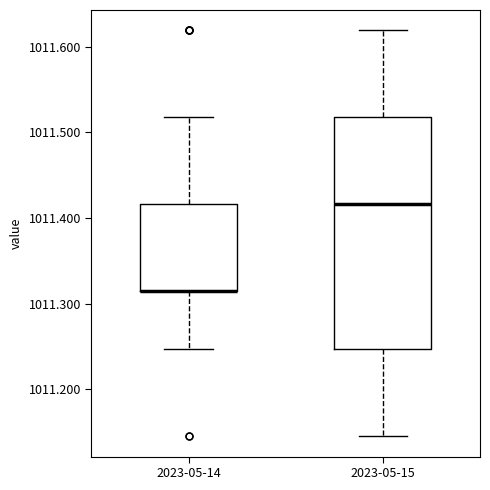

Where is the upper edge of the box for 2023-05-14 on the y-axis? The values are not printed on the chart, so give them approximately, as read against the axis.

1011.42